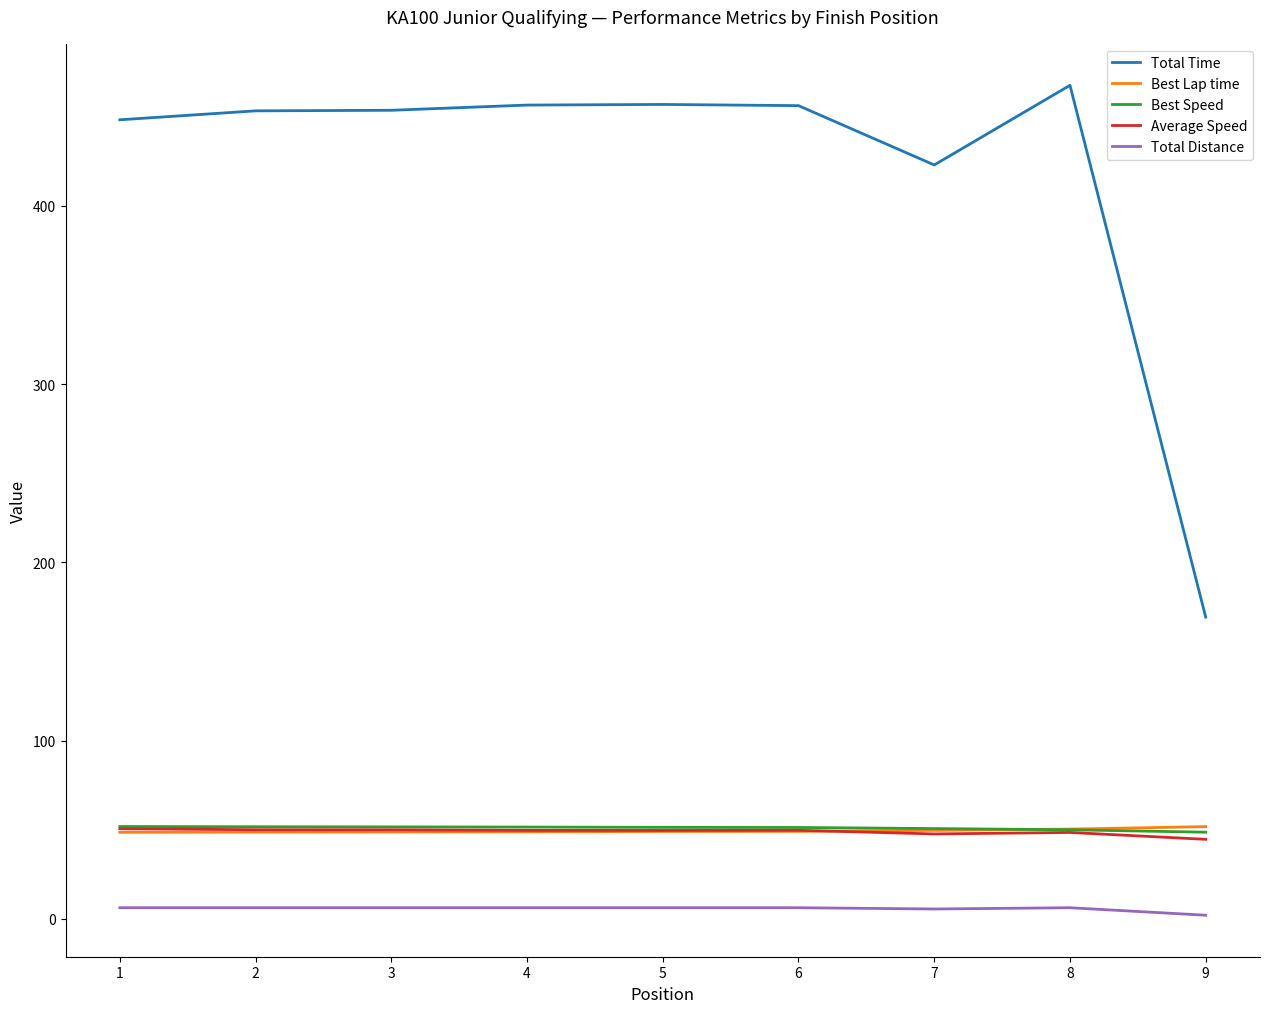

What is the smallest value displayed?

2.1